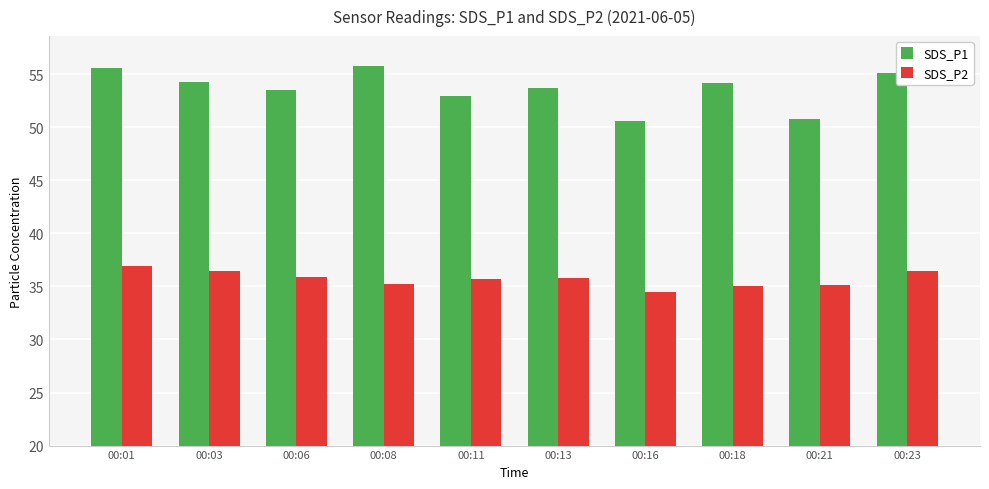

How many bars are there in total?

20